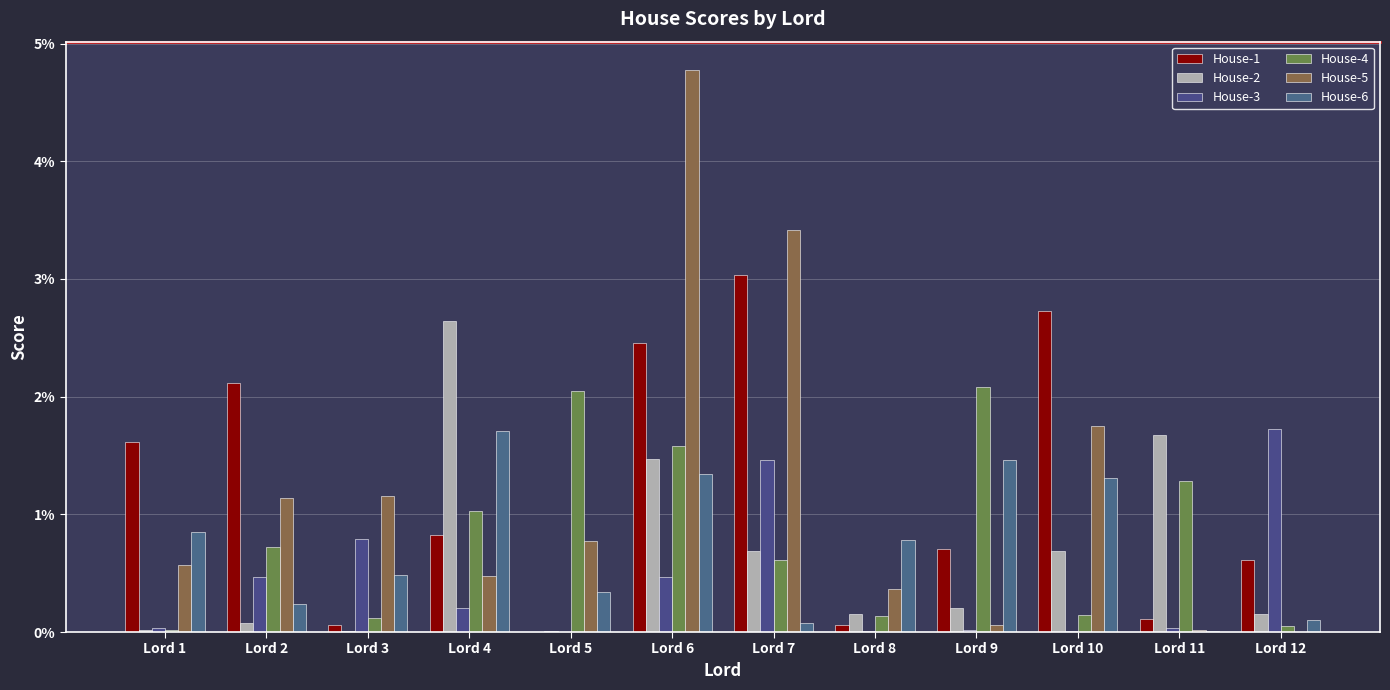

Rank the series at Lord 9 from lowest to highest value.

House-3, House-5, House-2, House-1, House-6, House-4